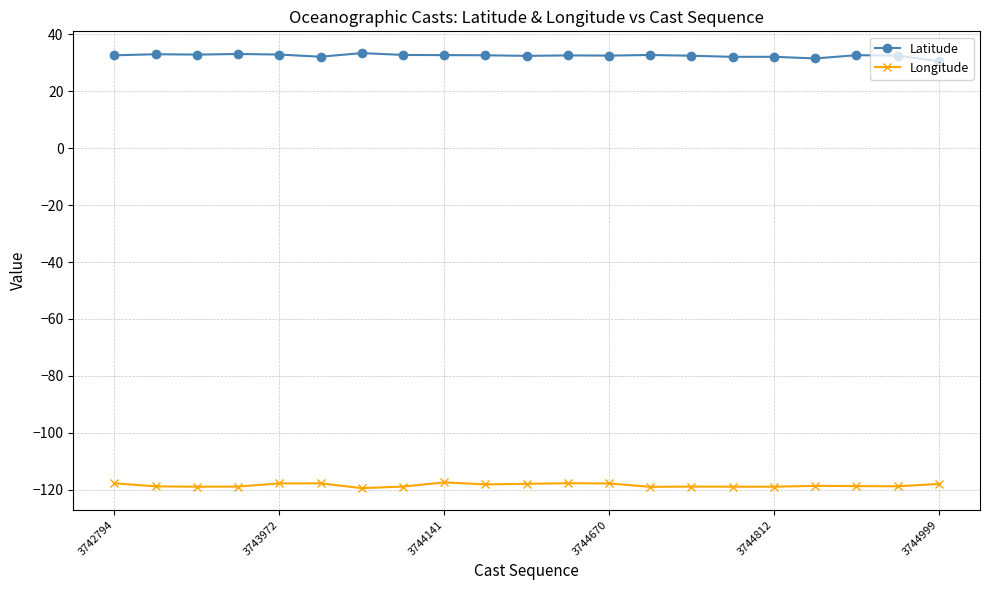

List the series in order of their peak value, lowest first.

Longitude, Latitude